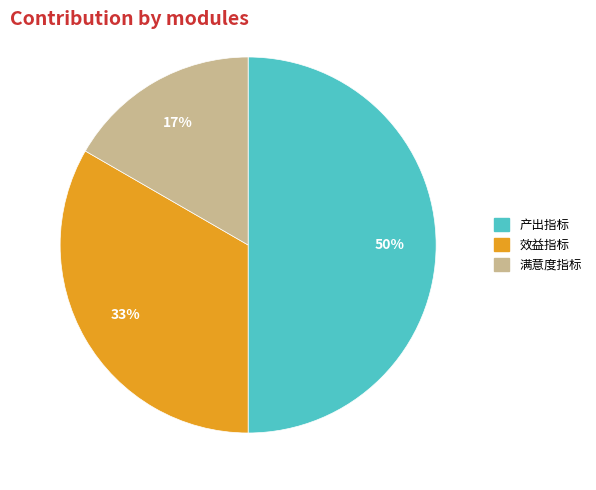

To the nearest percent, what portion does 产出指标 represent?

50%